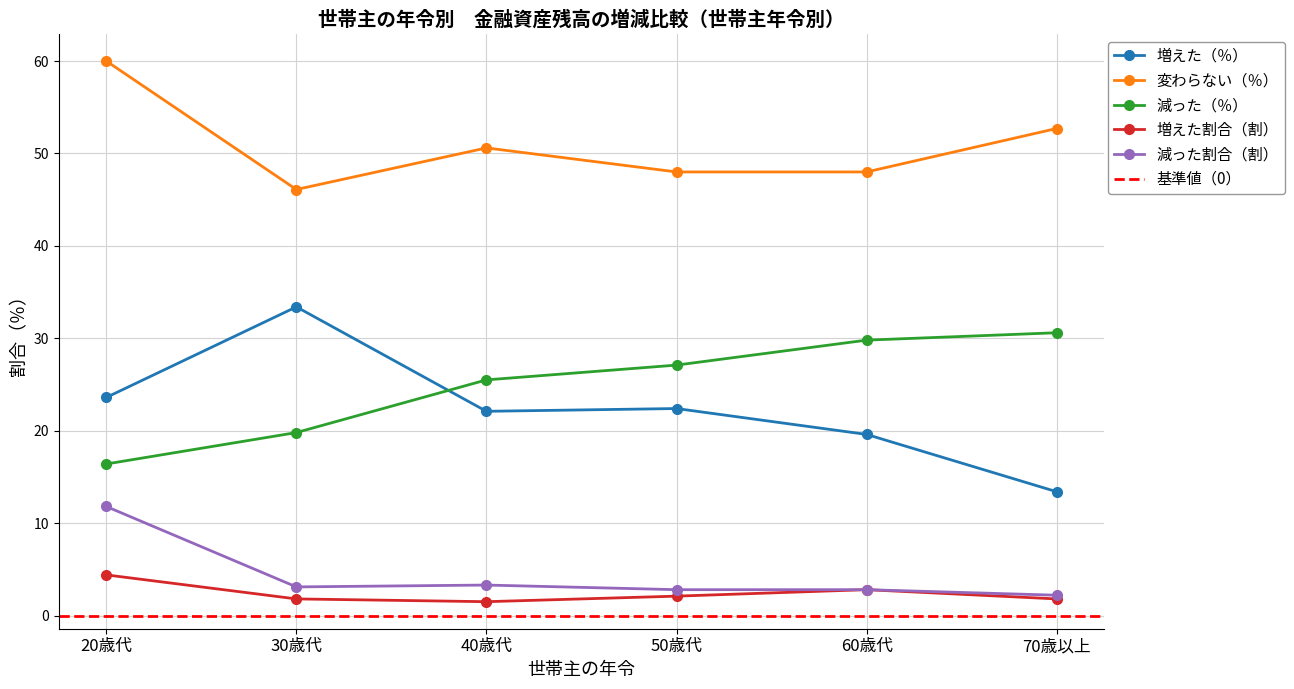

Which series has the largest range (max minus min)?

増えた（％）